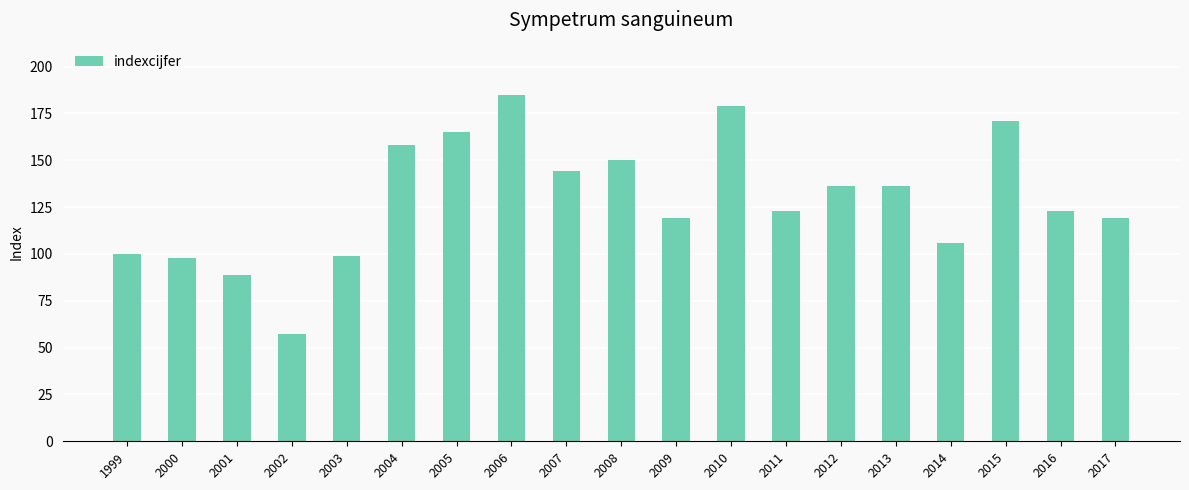

What value does the data have at 2001, to the nearest 50?

100